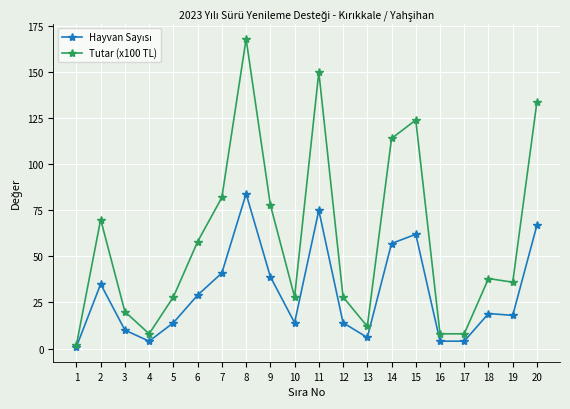

What is the maximum value shown in the chart?

168